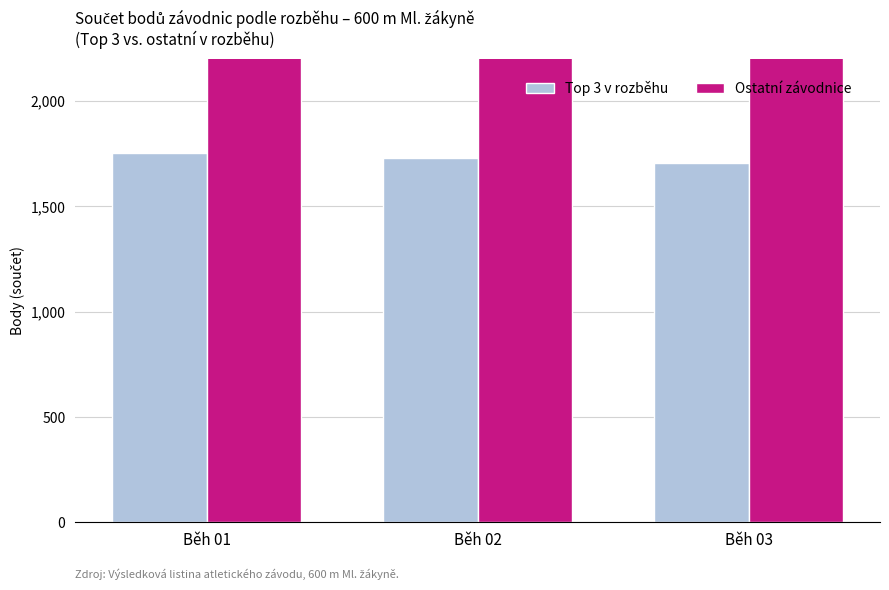

How many values in the Ostatní závodnice series exceed 3172?

1